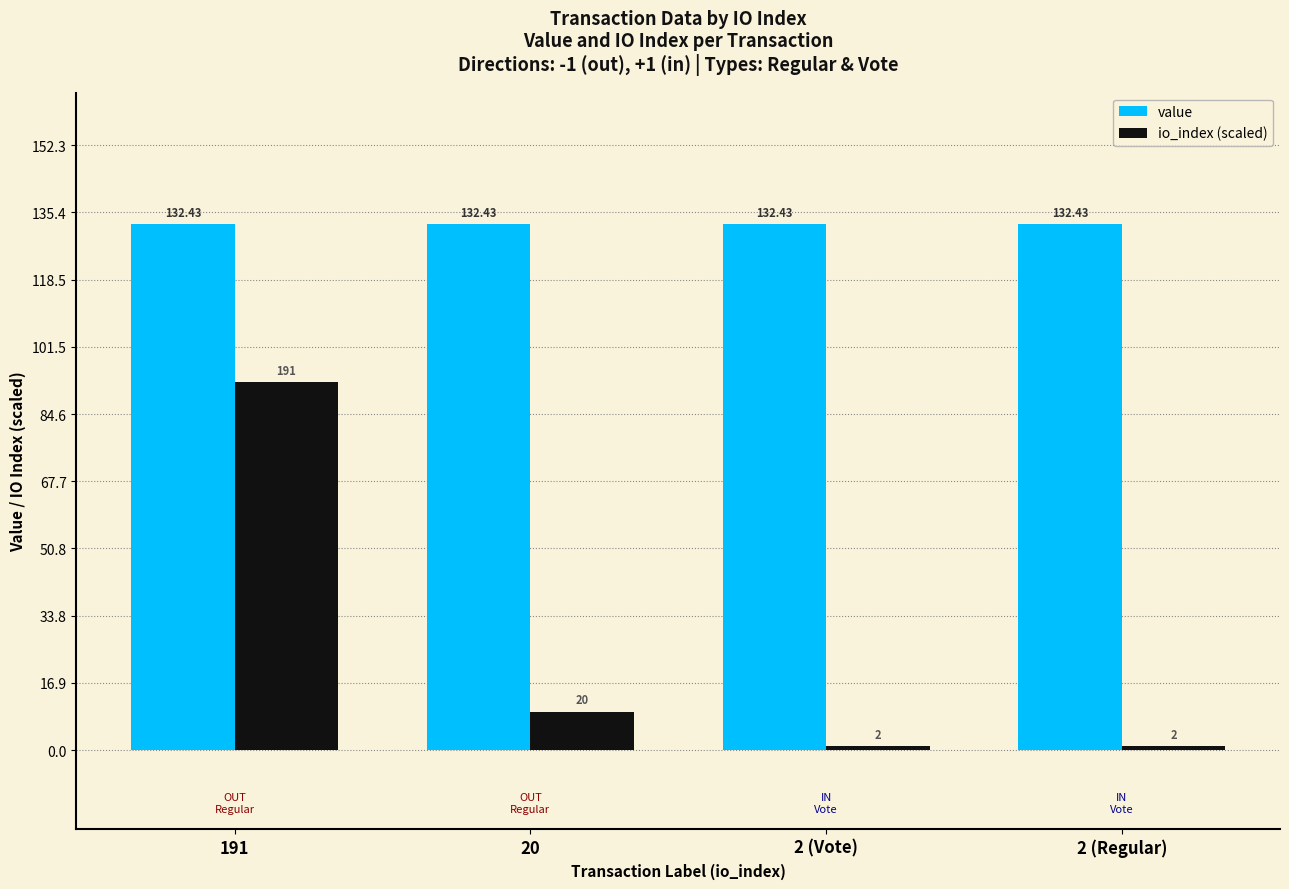

What position from the left is 2 (Regular)?

4